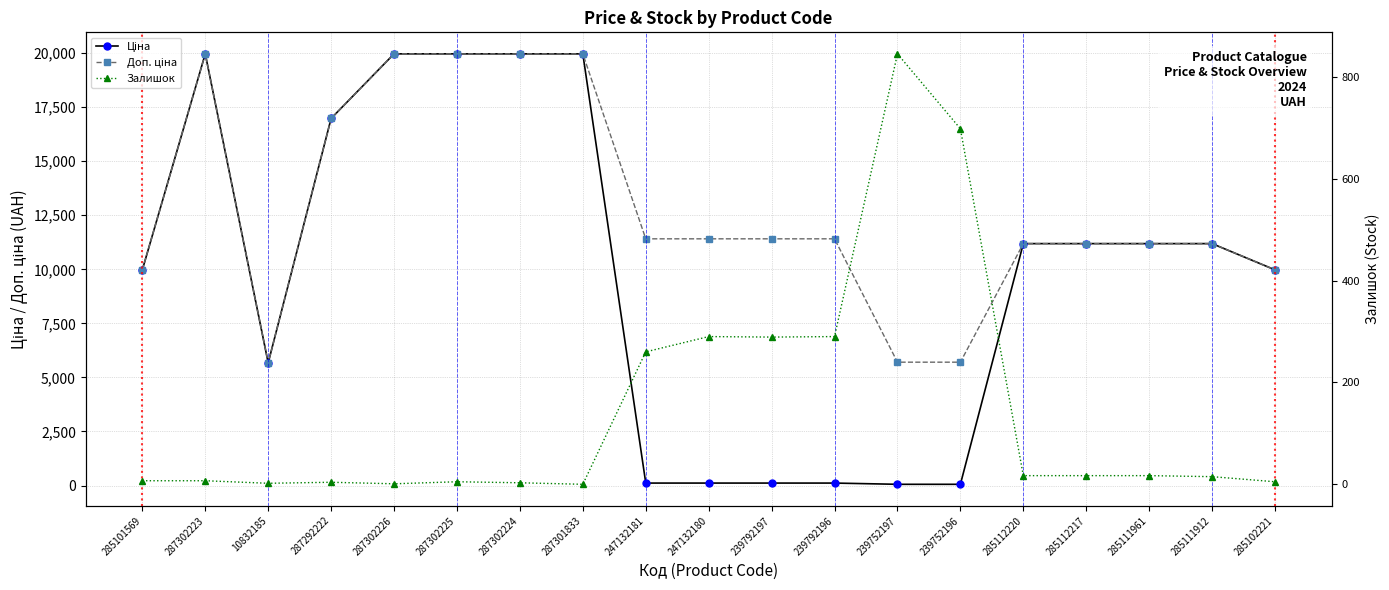

Which series changed the most between 10832185 and 287302225?

Ціна